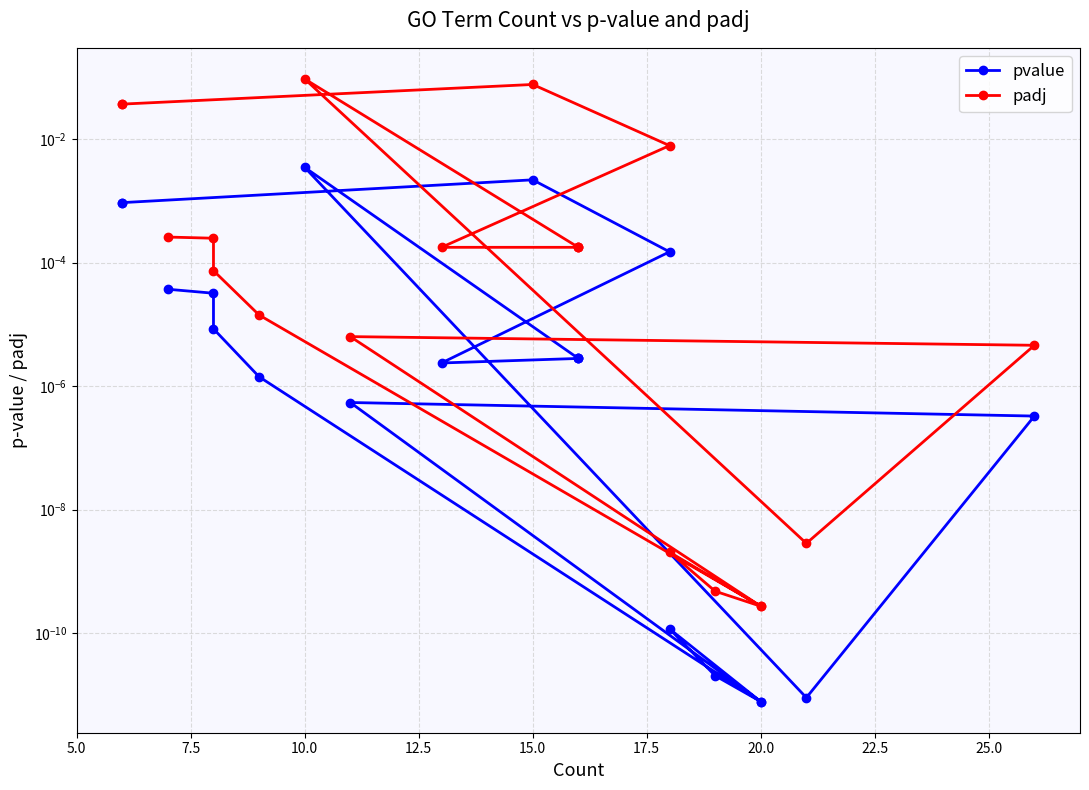

True or false: pvalue has more than 0 interior local peaks.

True